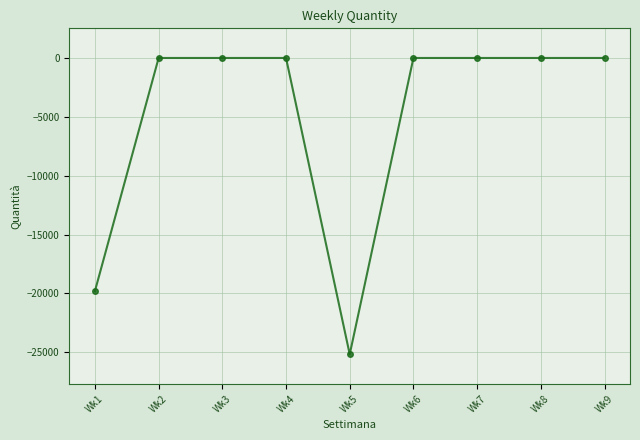

Which category has the lowest value across all series?

Wk5